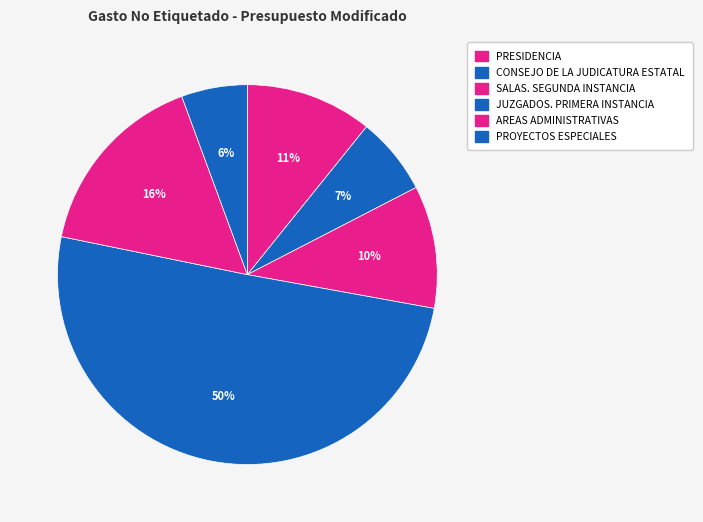

Which category accounts for the majority?

JUZGADOS. PRIMERA INSTANCIA